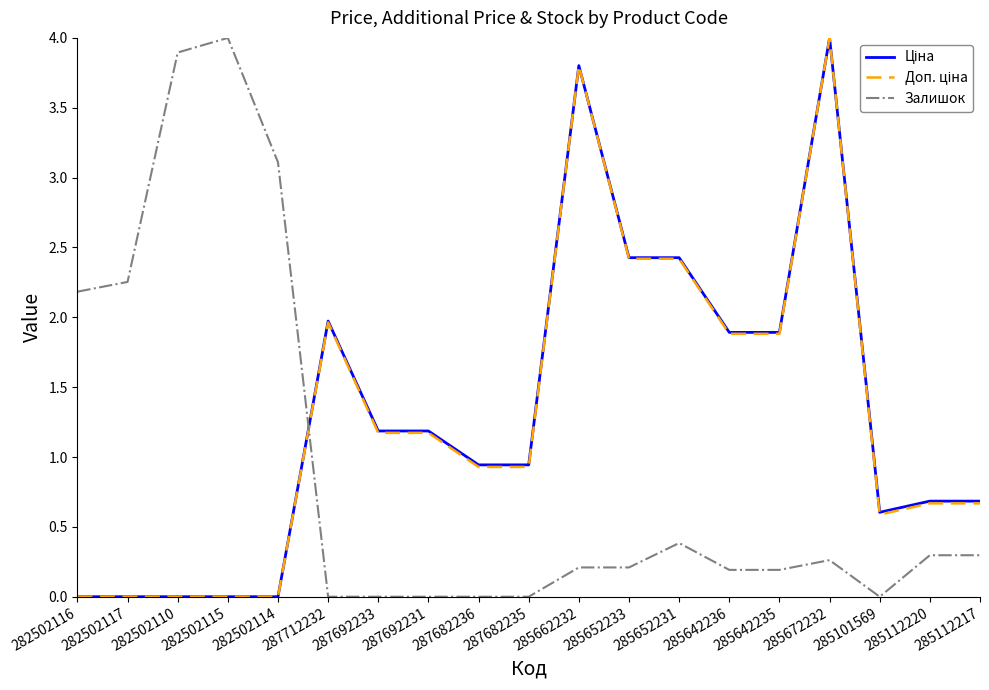

What is the difference between the highest and lowest values at 282502116?

2.2